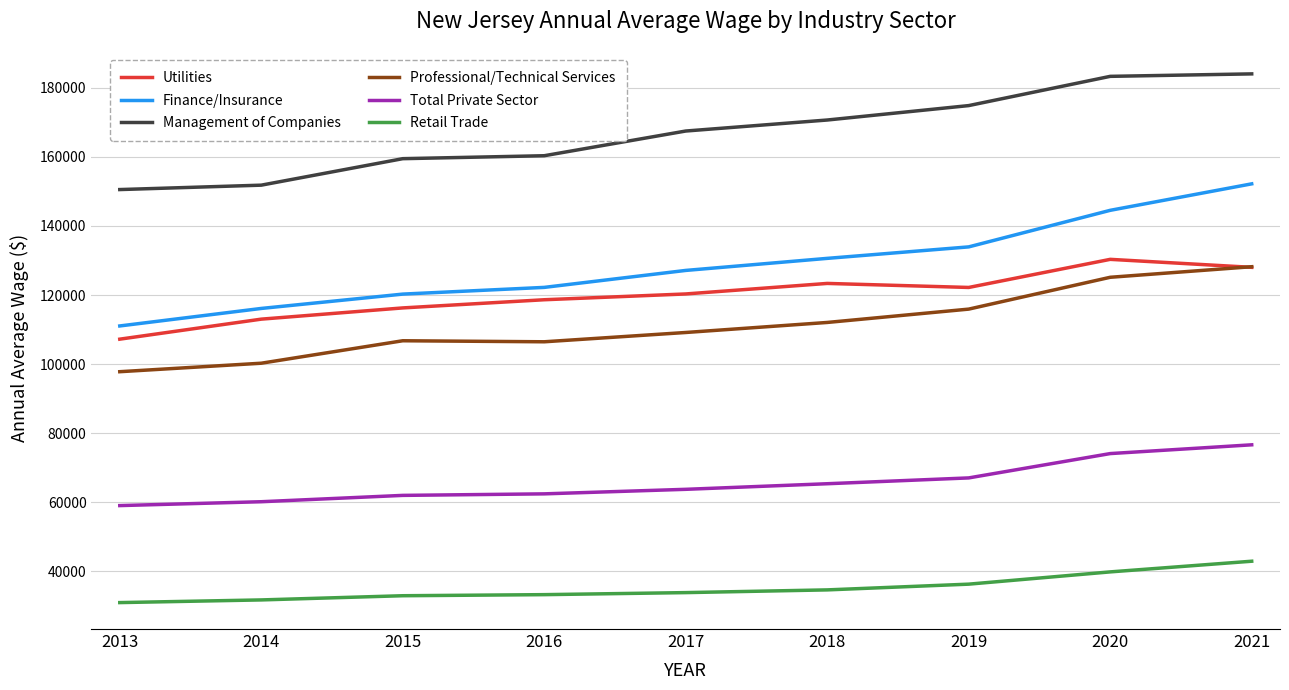

Which series changed the most between 2013 and 2017?

Management of Companies